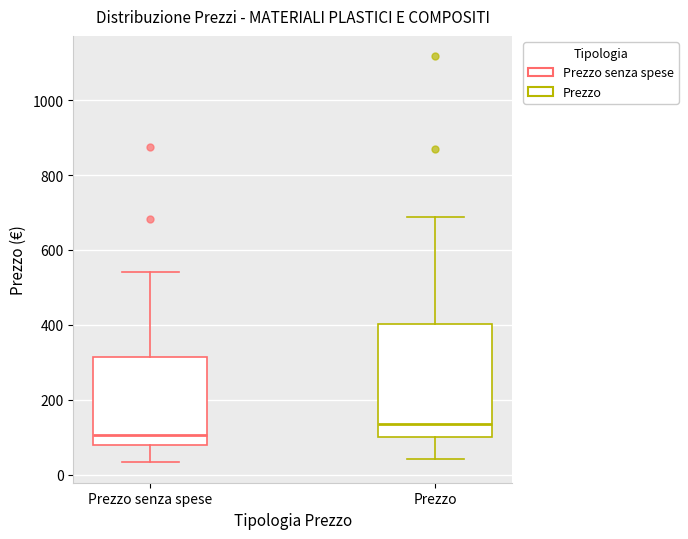

Reading left to right, read every box against the y-axis: the position of its median line, the range the box covers, and the ends of its whiskers. The values are not printed on the chart, so give them approximately, as read against the axis.

Prezzo senza spese: median 100, box 80 to 320, whiskers 40 to 540
Prezzo: median 140, box 100 to 400, whiskers 40 to 680